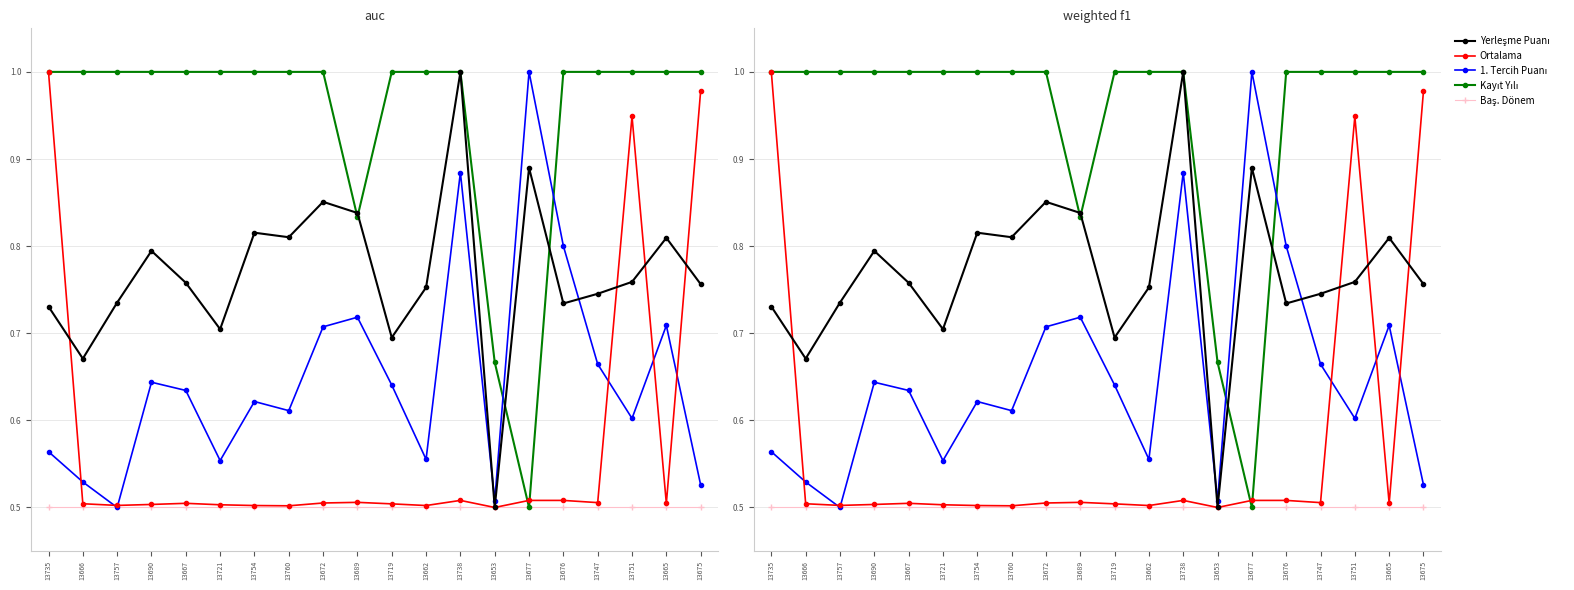

How many Kayıt Yılı values are between 1 and 2?

17